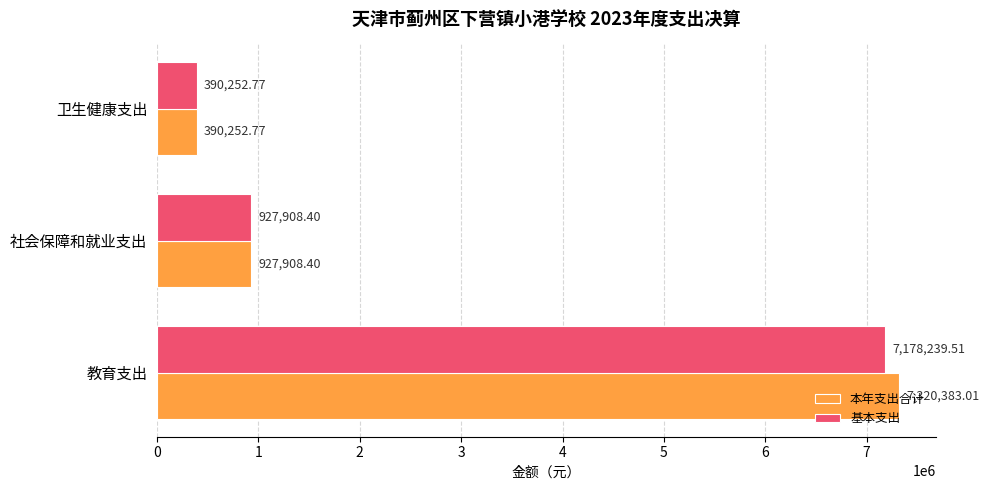

What is the minimum value shown in the chart?

390252.8